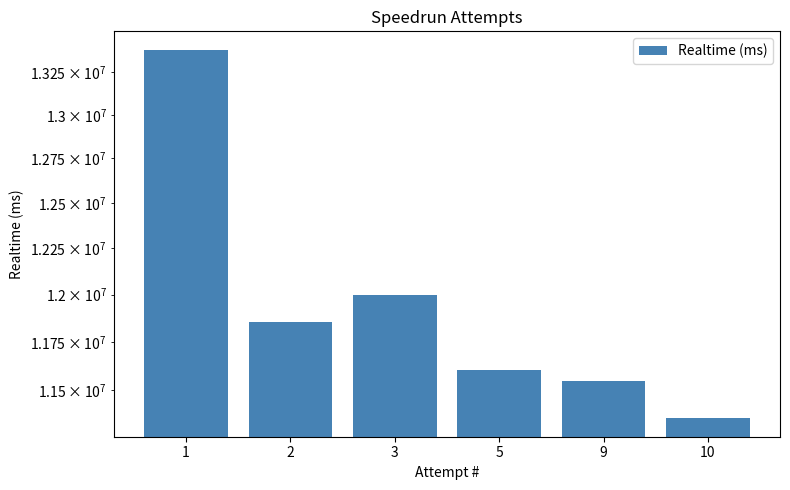

How many data points are less than 11853602?

3